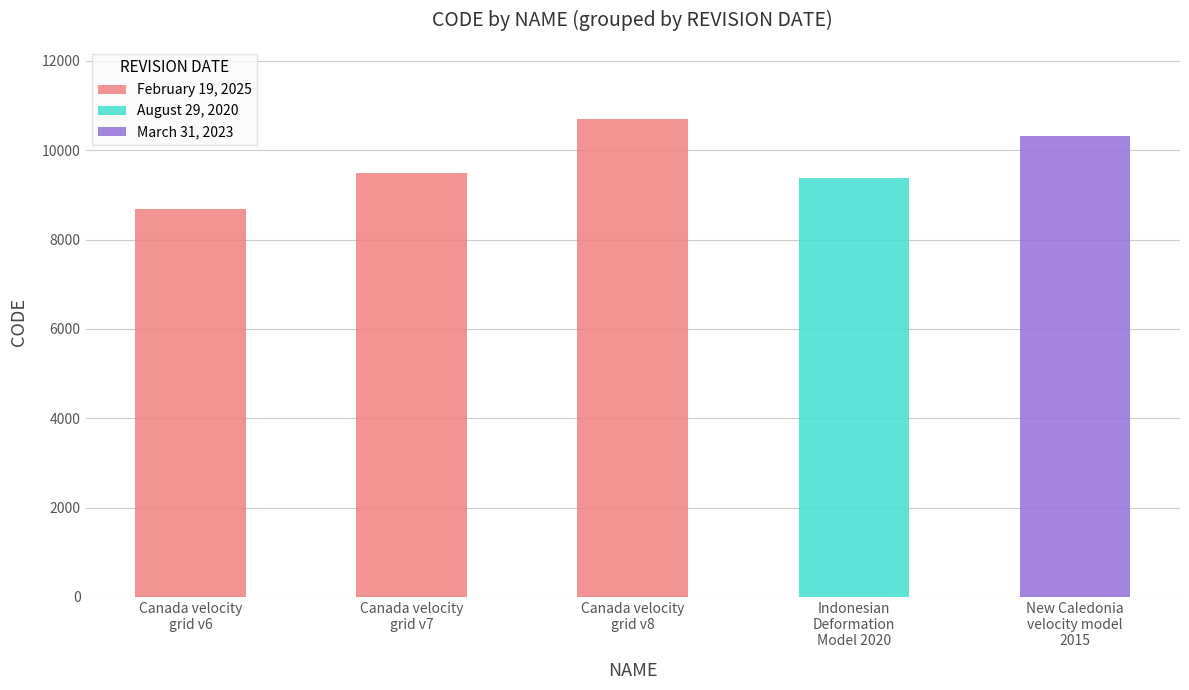

What value does the data have at Canada velocity
grid v6, to the nearest 10?

8680